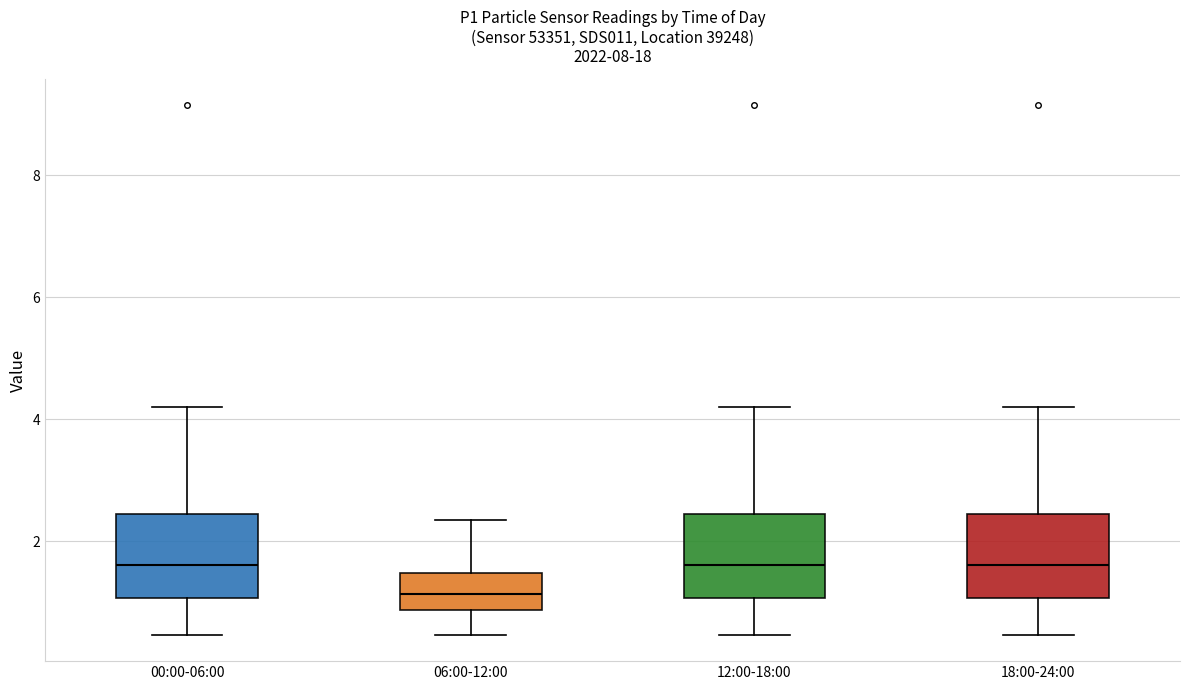

Where does the median line of the box for 00:00-06:00 sit on the y-axis? The values are not printed on the chart, so give them approximately, as read against the axis.

1.6